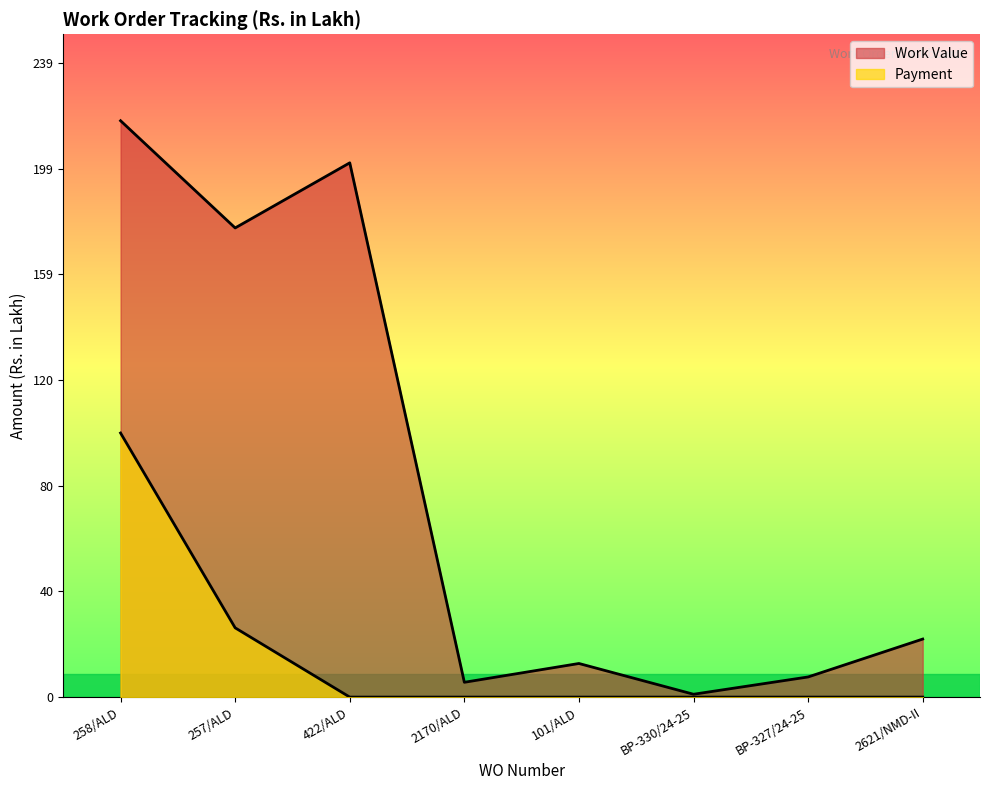

What is the greatest value displayed?

217.3